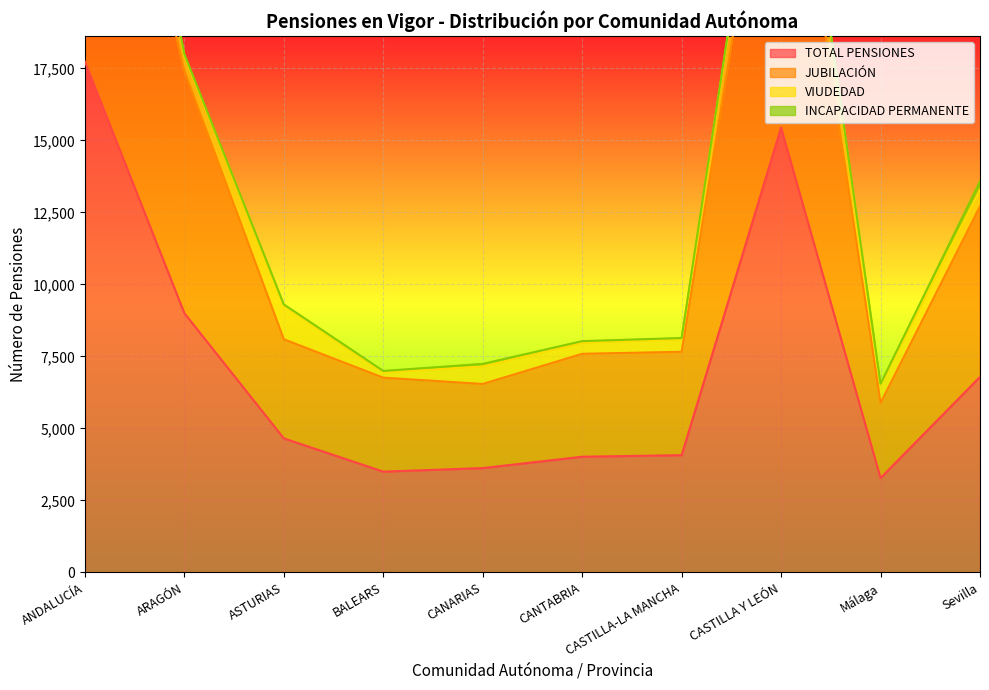

What is the difference between the maximum and minimum values in the JUBILACIÓN series?

26149